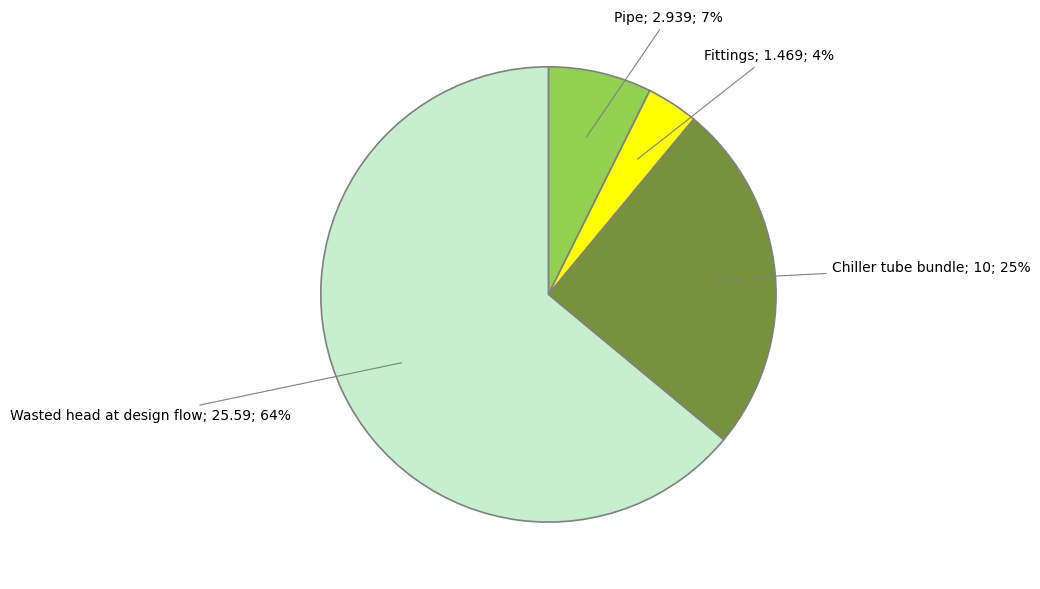

To the nearest percent, what is the average slice percentage?

25%